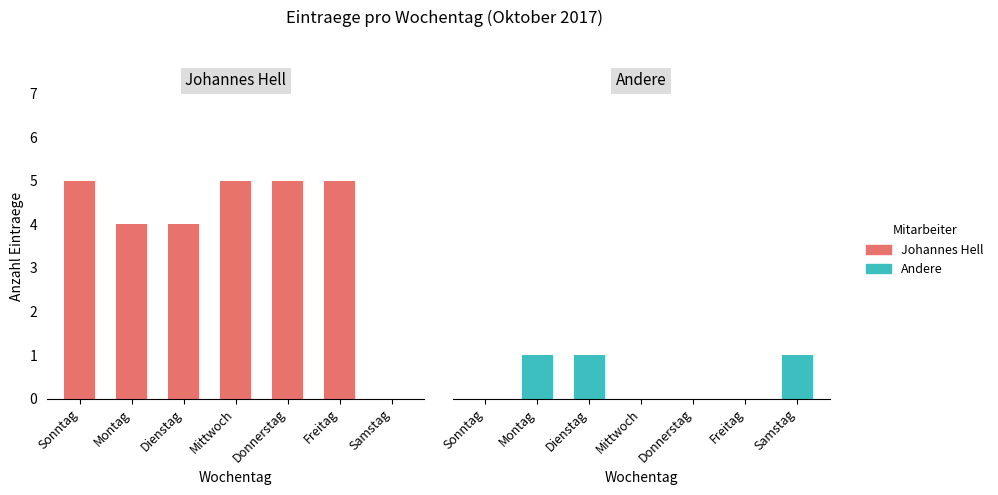

List the series in order of their overall mean, lowest first.

Andere, Johannes Hell